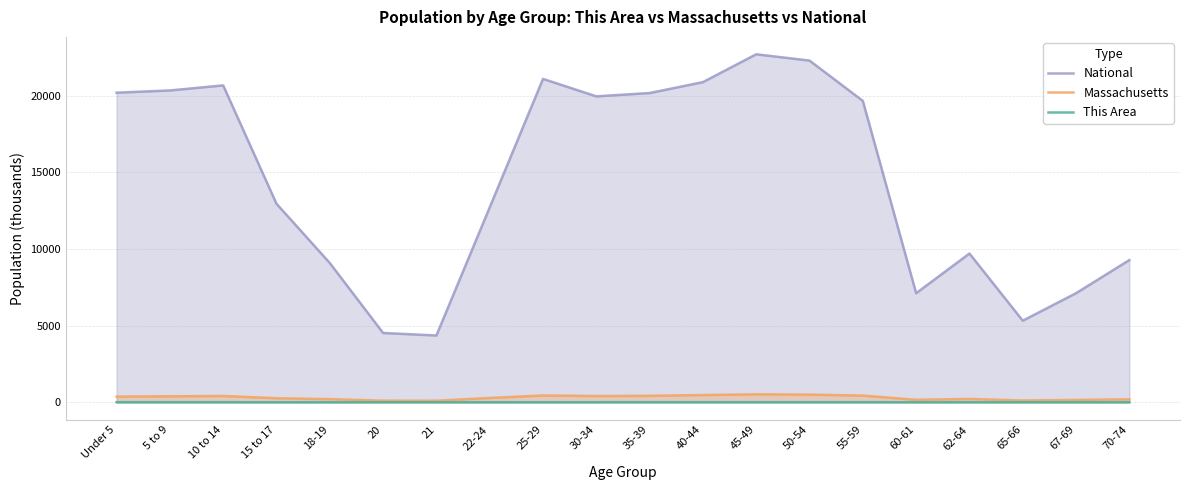

True or false: This Area has a value of 2.8 at 15 to 17.

False